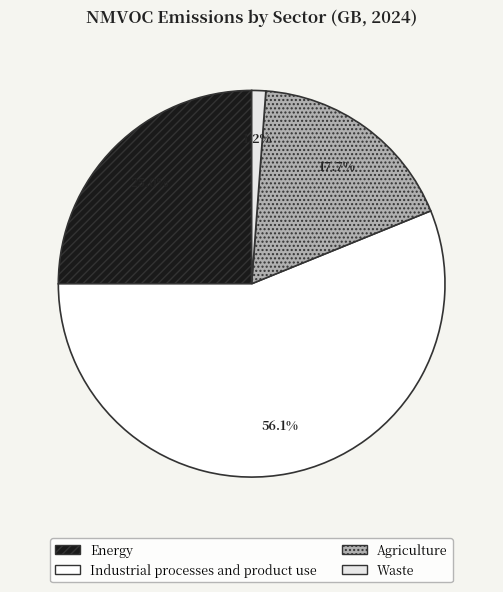

How many slices are in this pie chart?

4